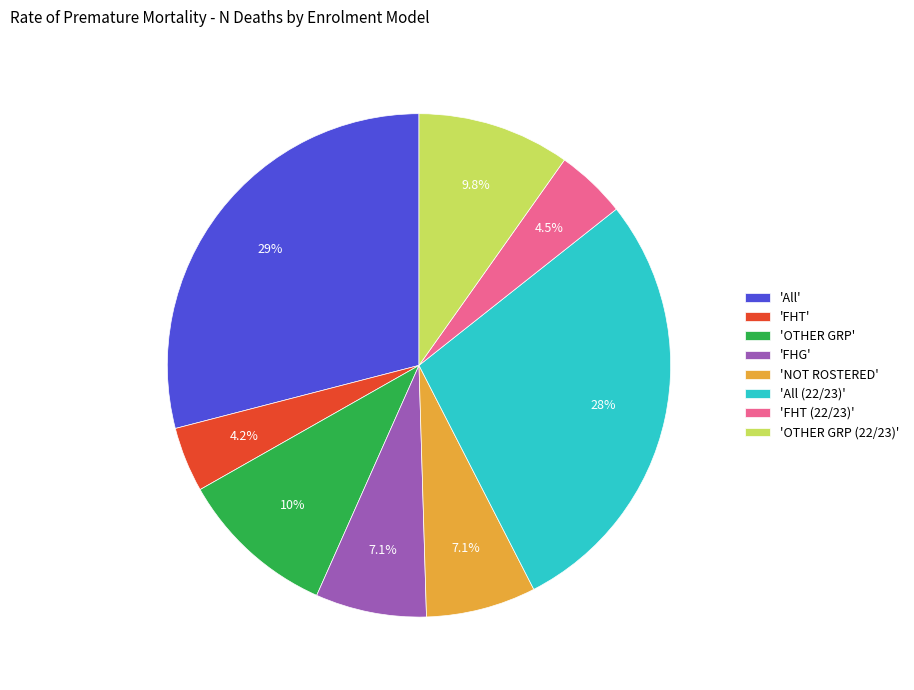

Is the sum of 'All (22/23)' and 'FHT (22/23)' greater than half?

No